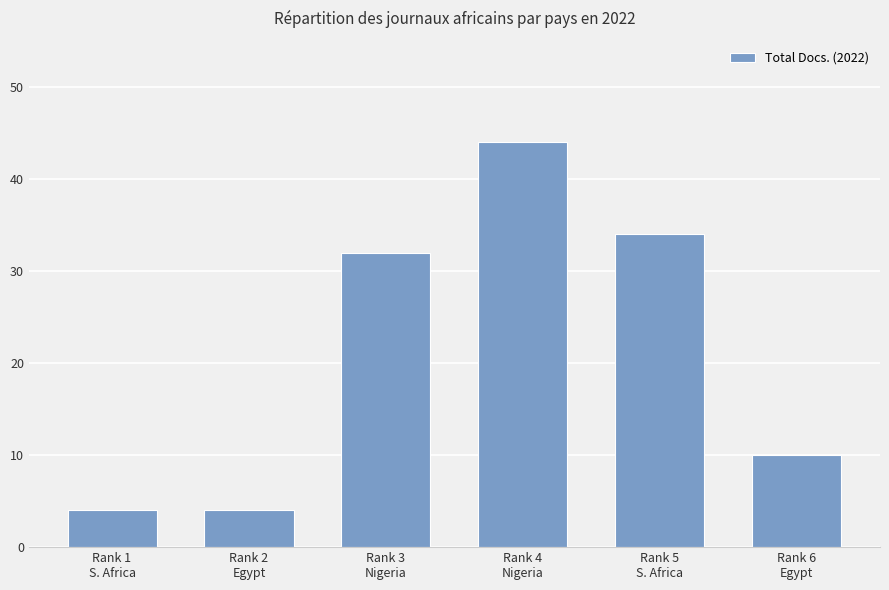

What is the minimum value shown in the chart?

4